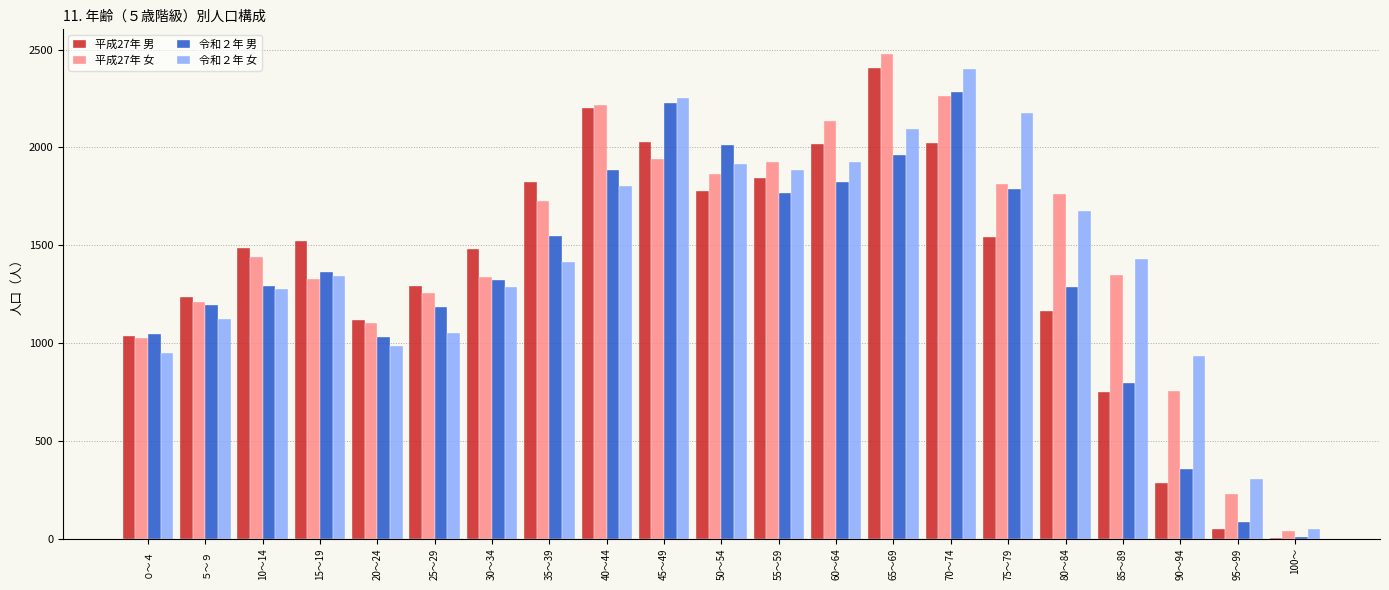

What is the maximum value shown in the chart?

2480